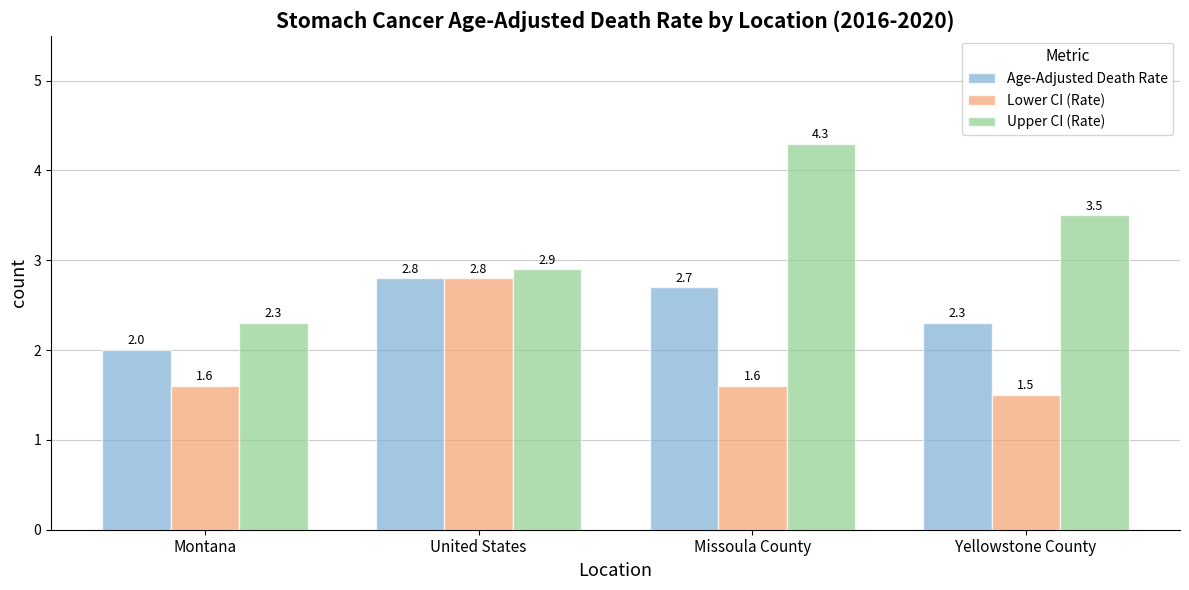

What is the value of the Lower CI (Rate) bar at the 1st from the left?

1.6